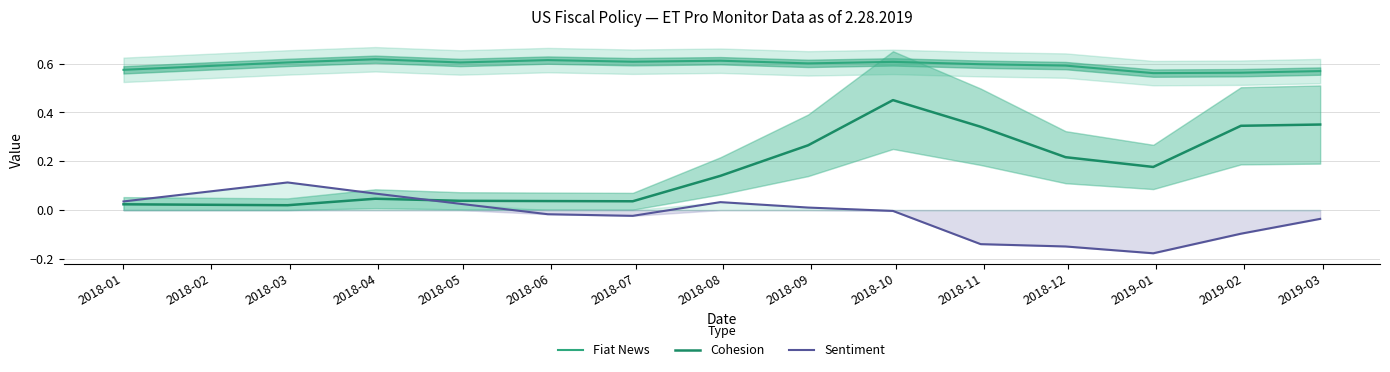

True or false: Cohesion and Fiat News intersect in this chart.

False